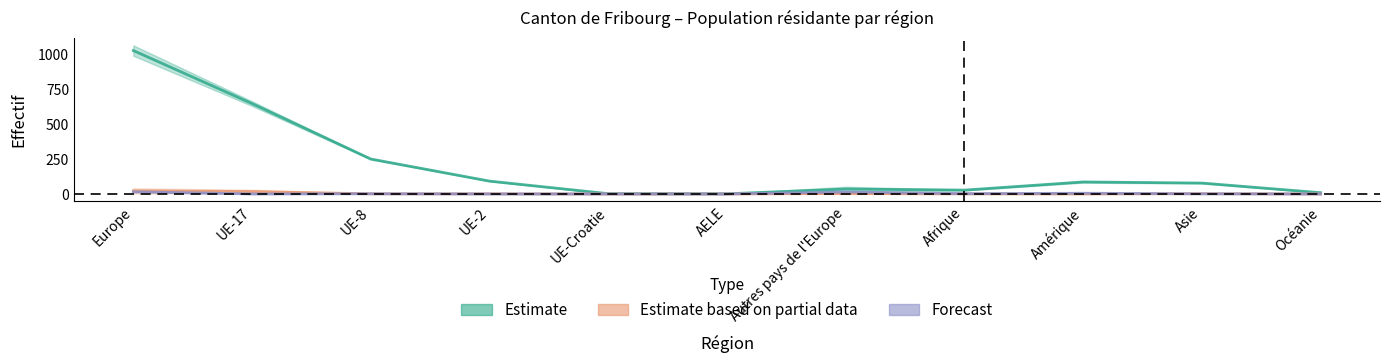

What is the difference between the highest and lowest values at Afrique?

27.0